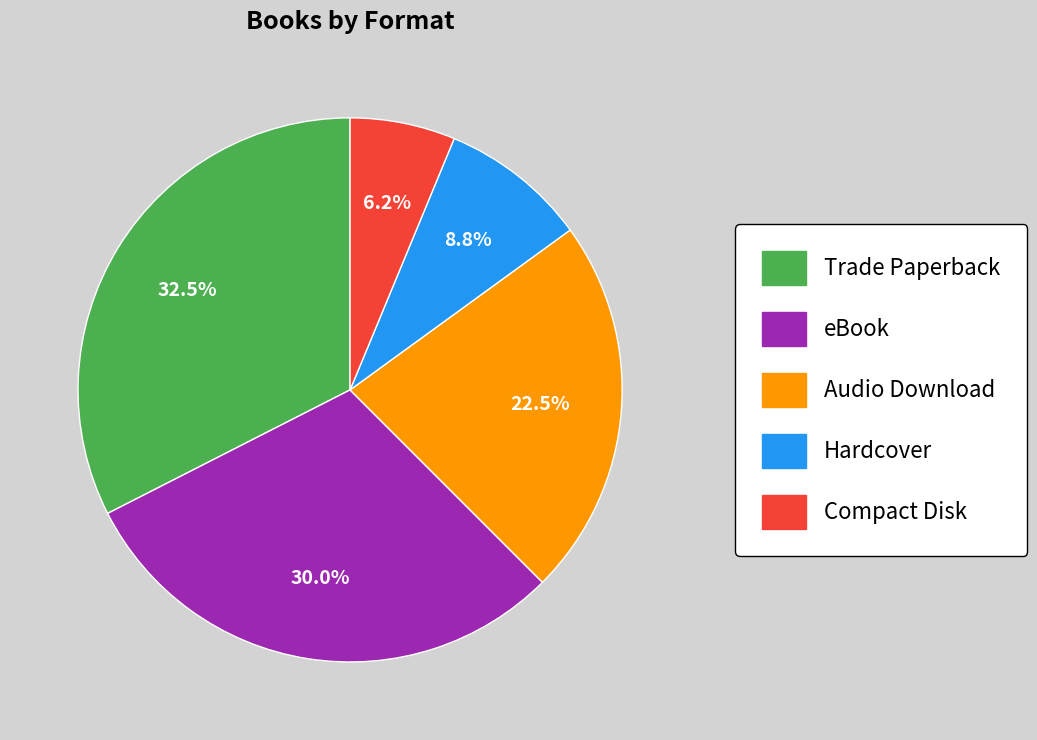

Is Trade Paperback the majority of the pie?

No